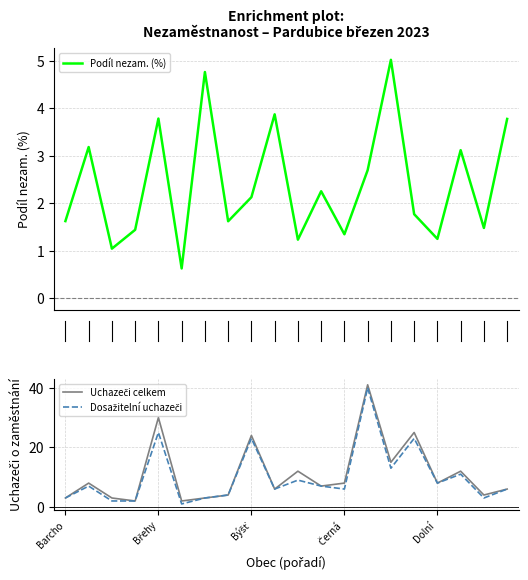

True or false: Dosažitelní uchazeči and Uchazeči celkem intersect in this chart.

False